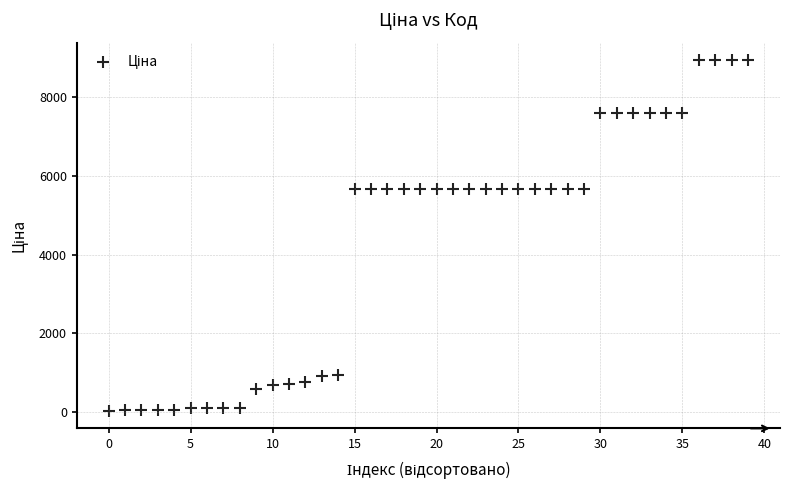

What is the range of Y values (max minus min)?

8902.1